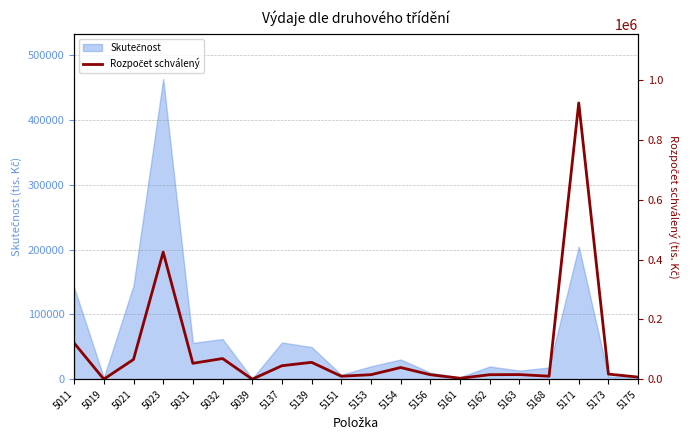

Count the number of categories in the chart.

20